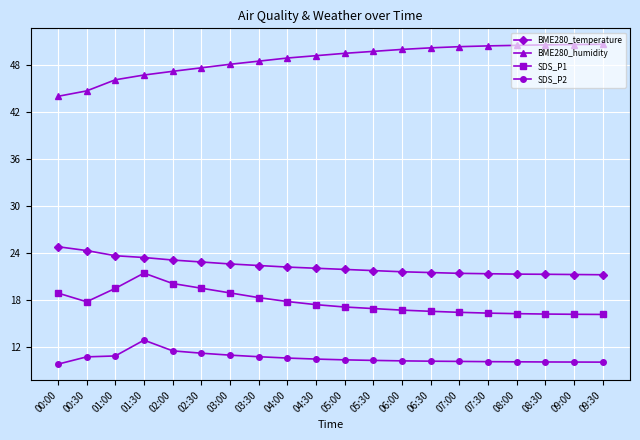

What are all the series names shown in the legend?

BME280_temperature, BME280_humidity, SDS_P1, SDS_P2